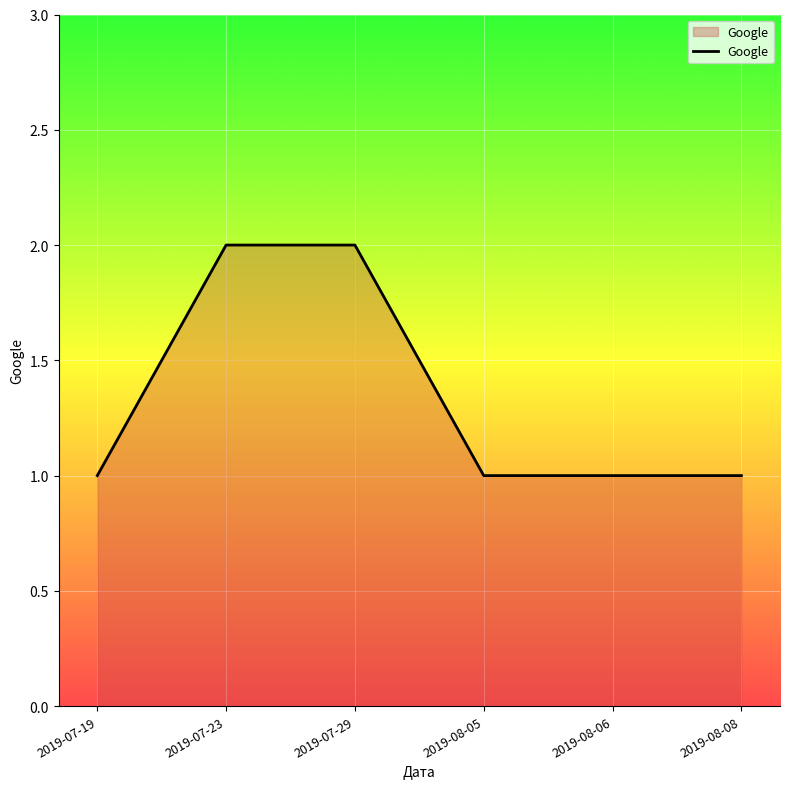

Does the chart have visible grid lines?

Yes